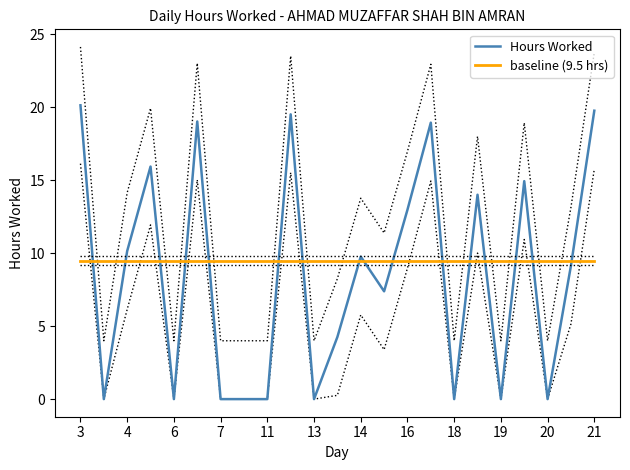

Where is baseline (9.5 hrs) nearest to the value 9?

3